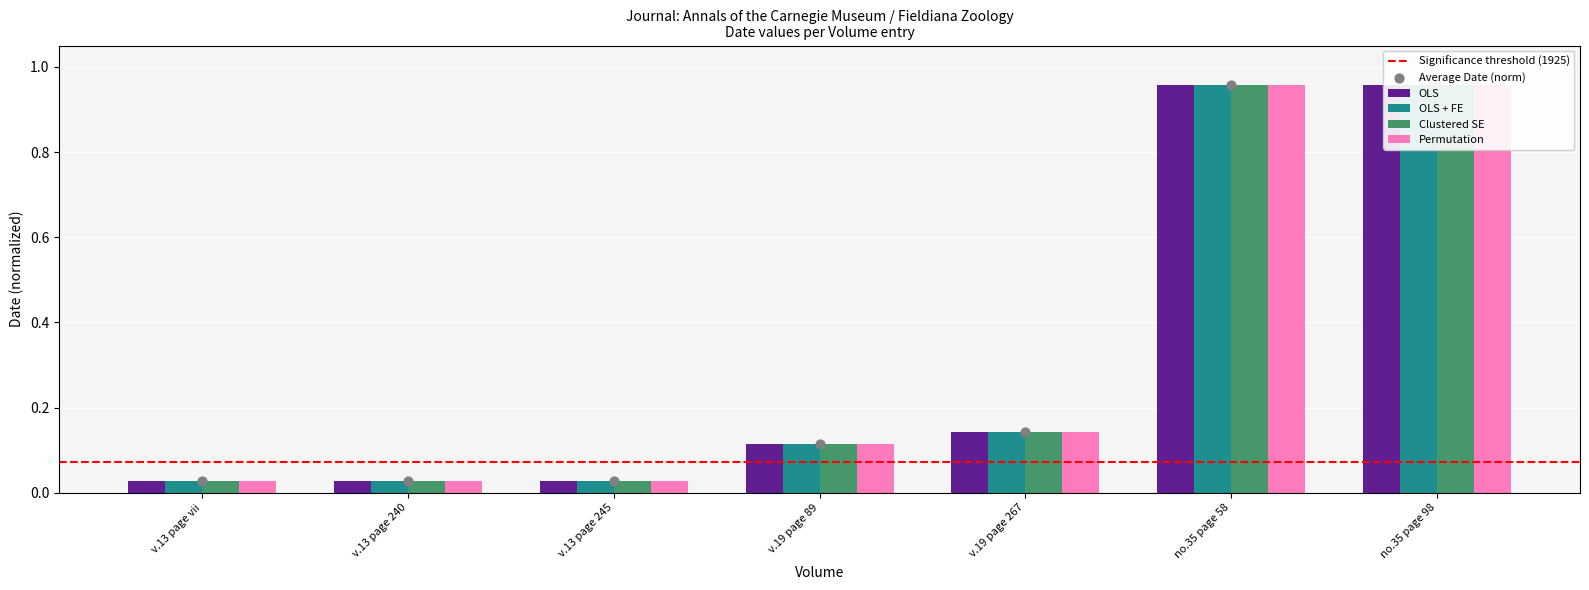

At which category is the sum across all series the highest?

no.35 page 58